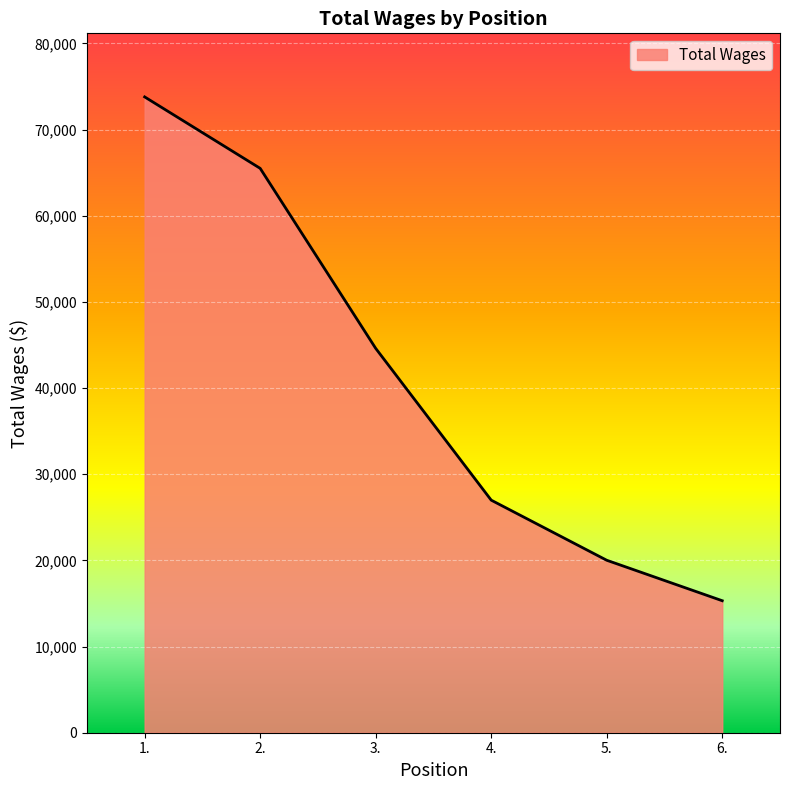

How many categories are shown in the chart?

6